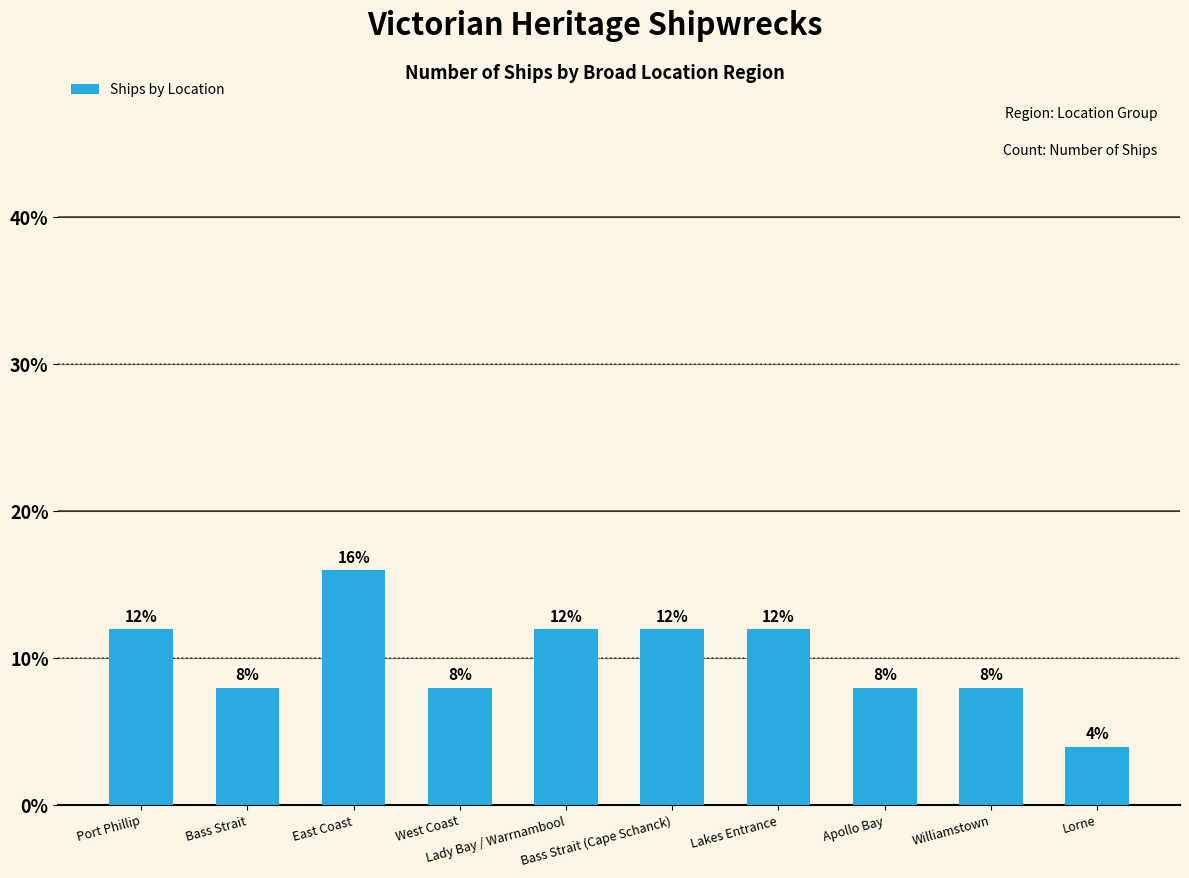

What is the label of the 10th bar from the right?

Port Phillip